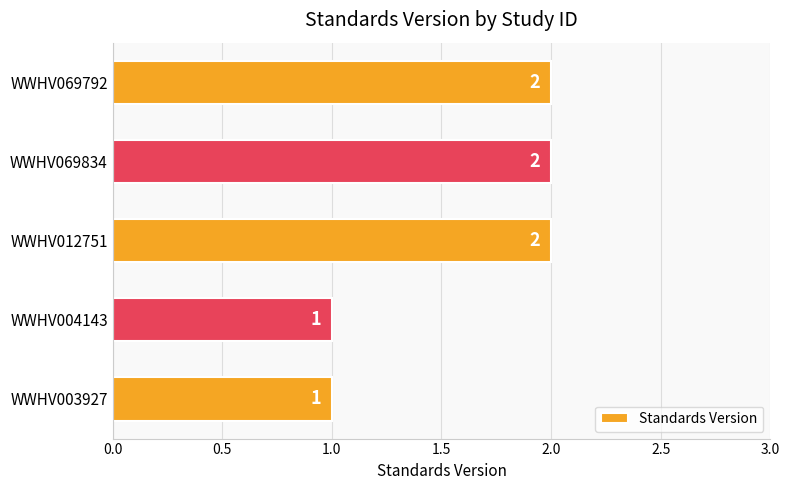

True or false: the data shows 2 at WWHV069792.

True